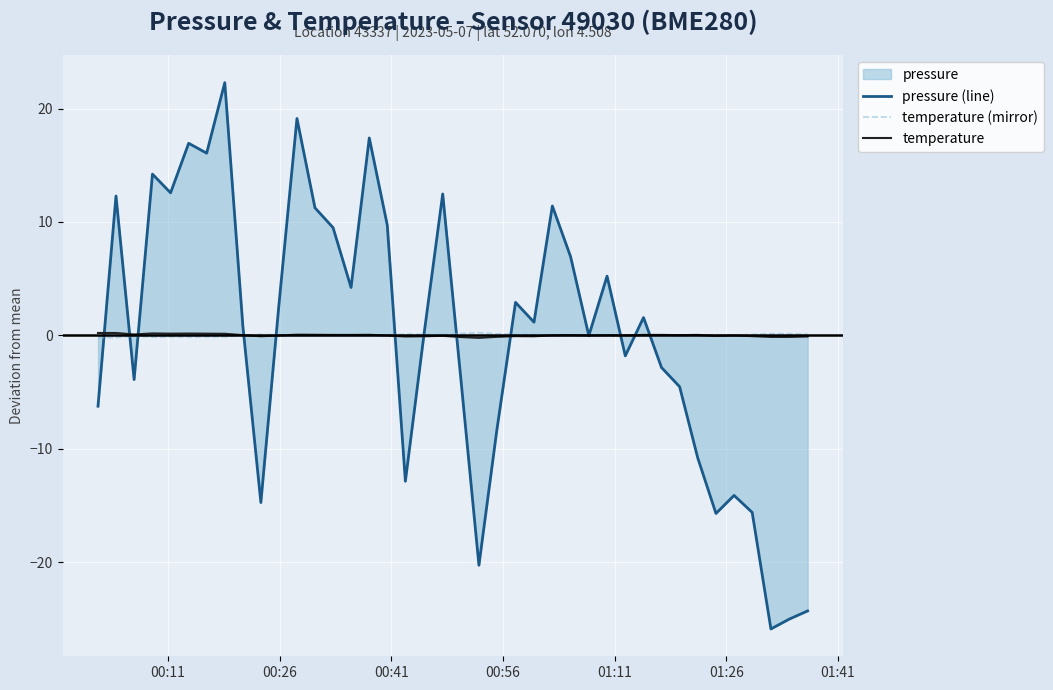

Rank the series by their average value, from lowest to highest.

temperature (mirror), pressure (line), temperature